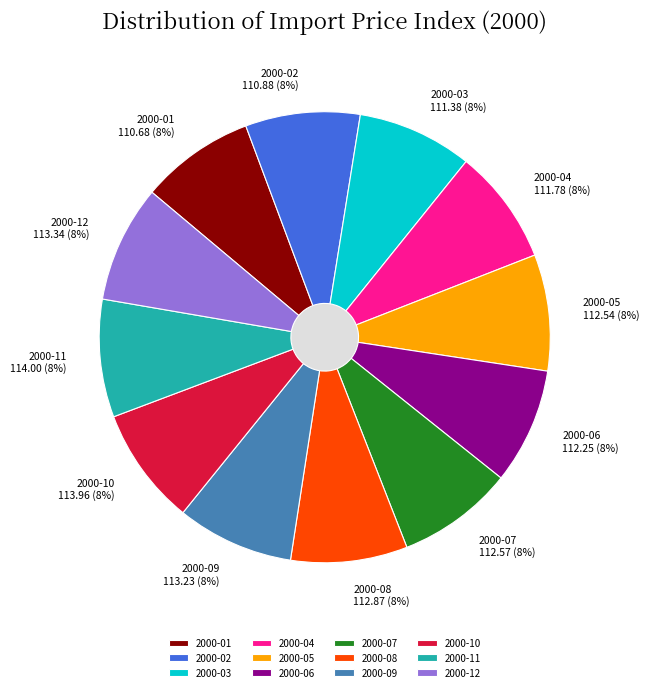

What is the change in value from 2000-02 to 2000-05?

+1.7